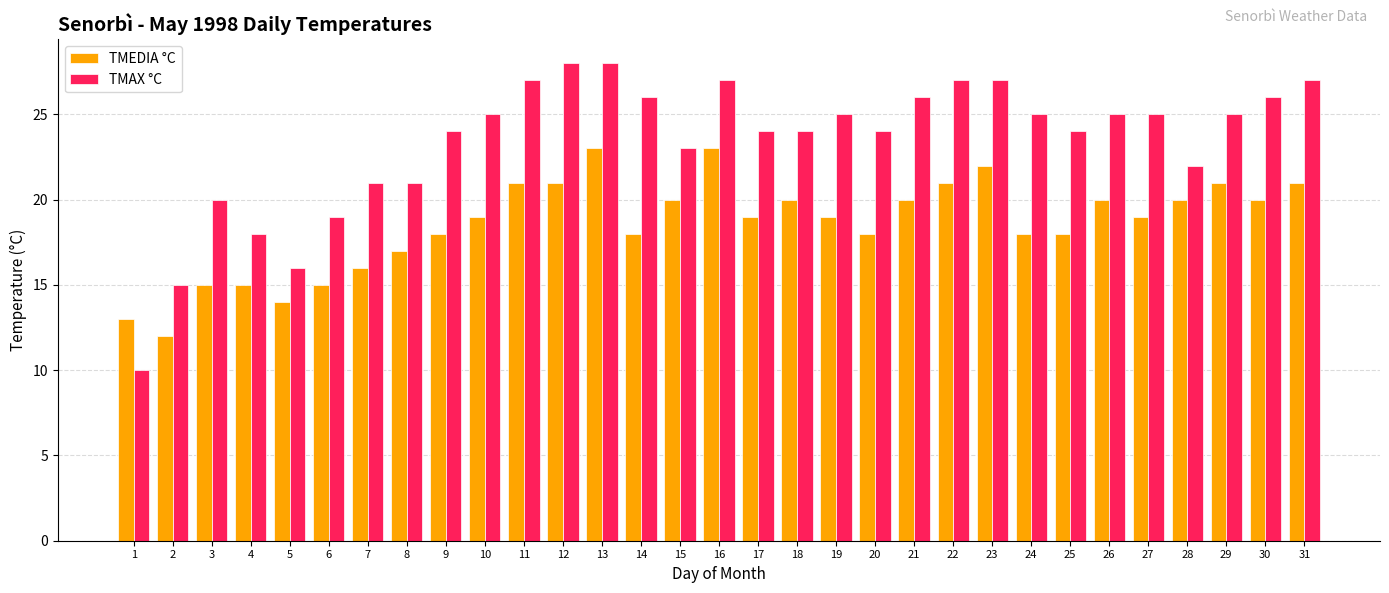

What value does the TMAX °C series have at 17, to the nearest 10?

20